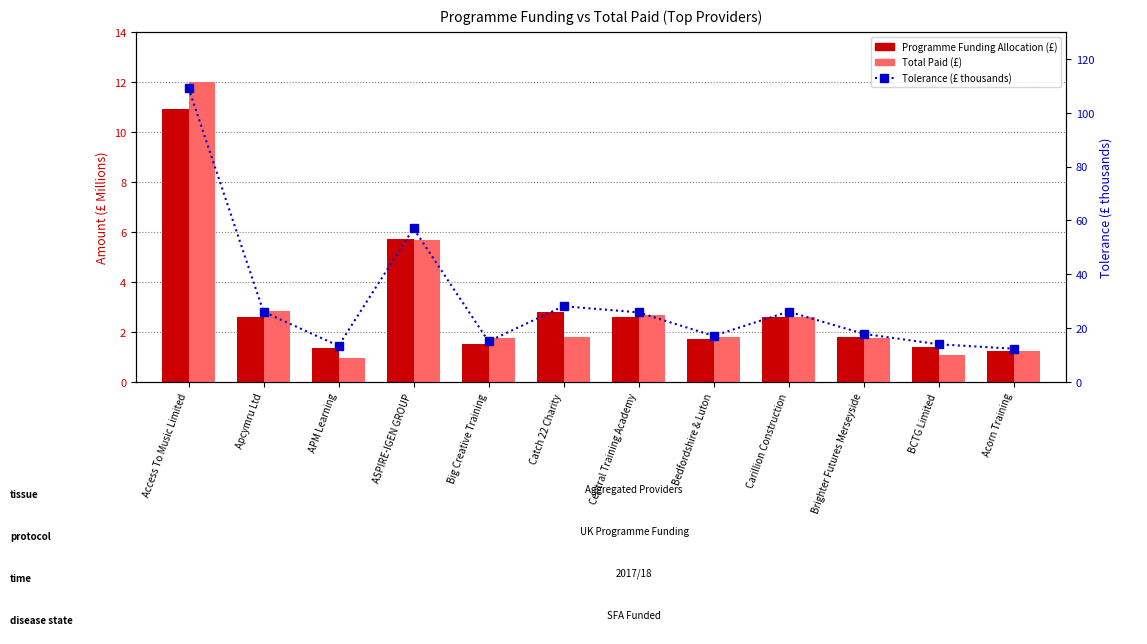

What is the label of the 8th bar from the right?

Big Creative Training